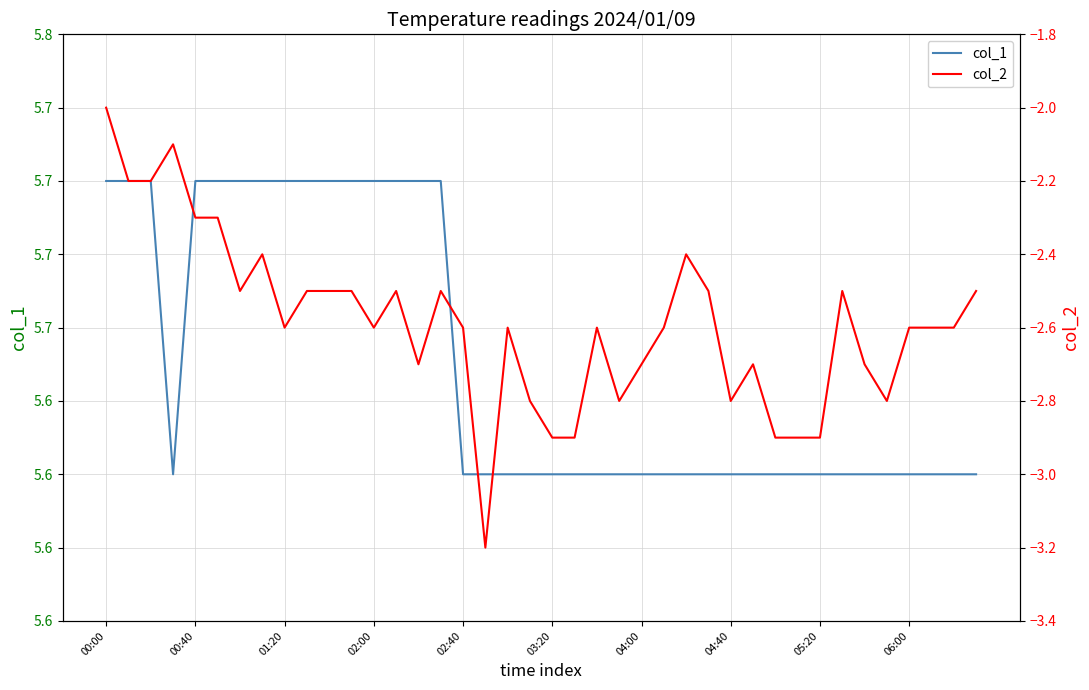

How many col_1 values are between 5 and 6?

40